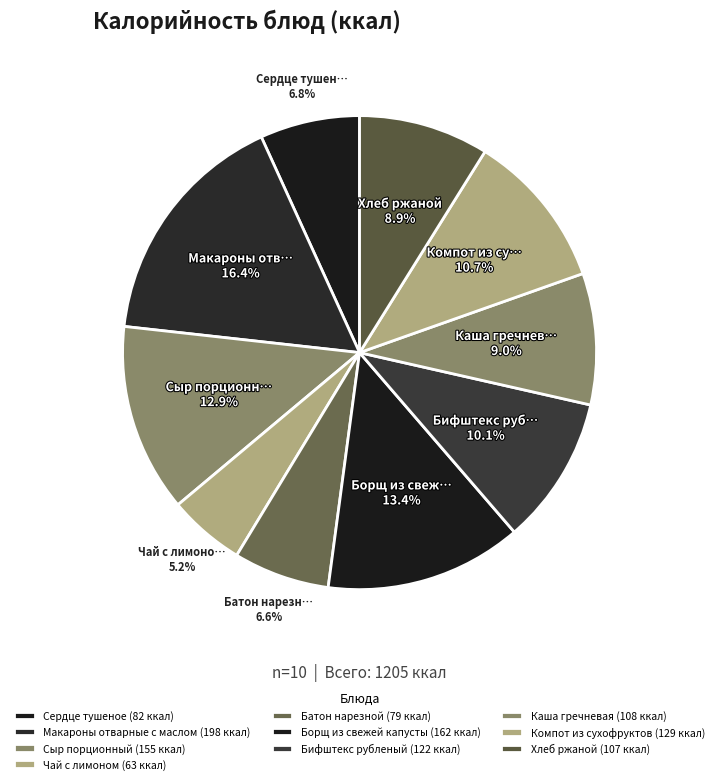

Which has a higher value, Макароны отварные с маслом or Сыр порционный?

Макароны отварные с маслом